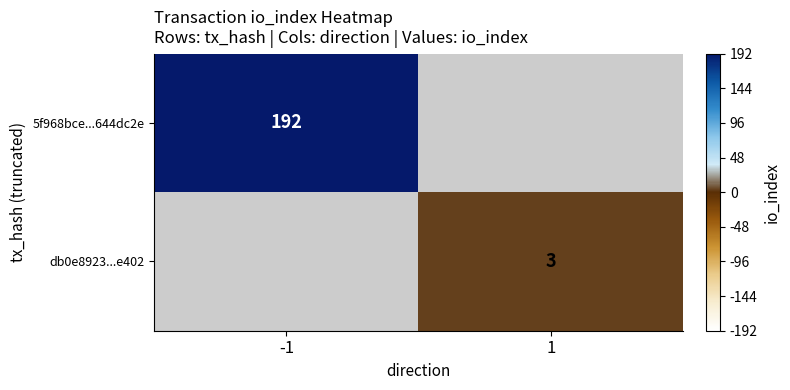

The value of db0e8923...e402 at 1 is 1. True or false?

False